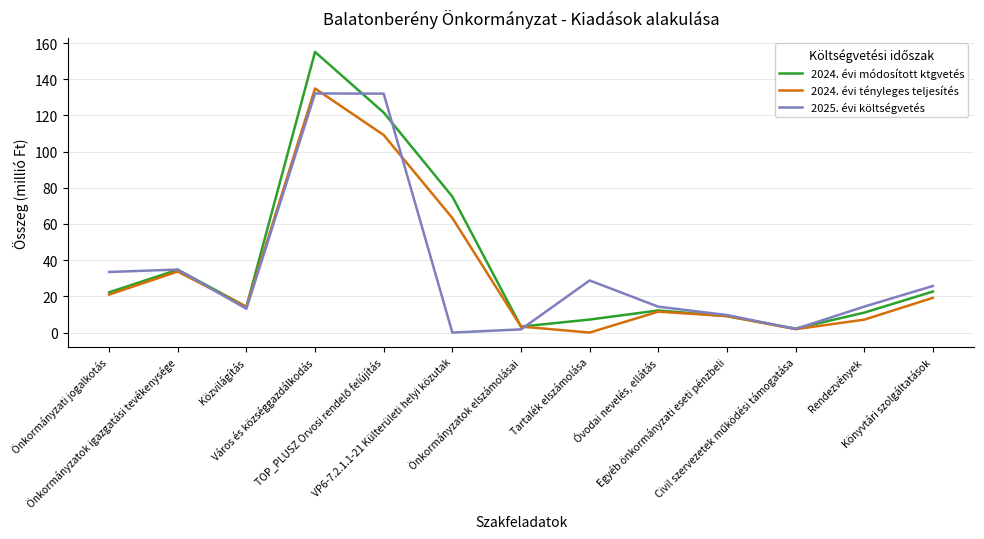

Which series has the largest range (max minus min)?

2024. évi módosított ktgvetés